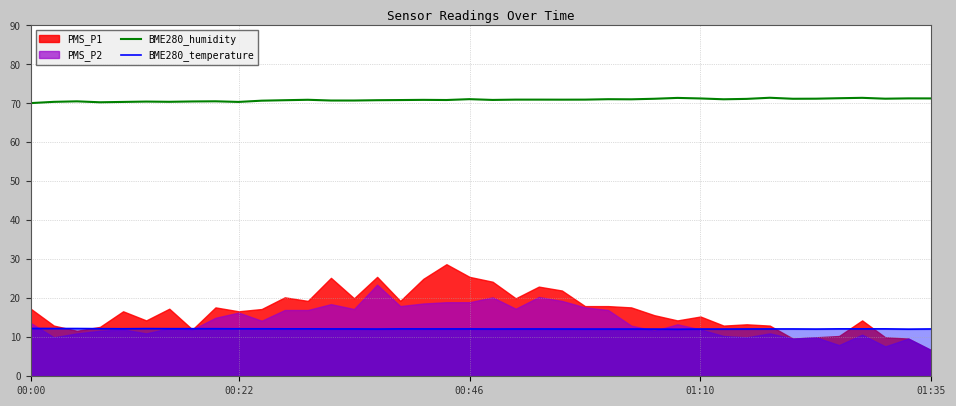

Between 21 and 16, which is larger?

21